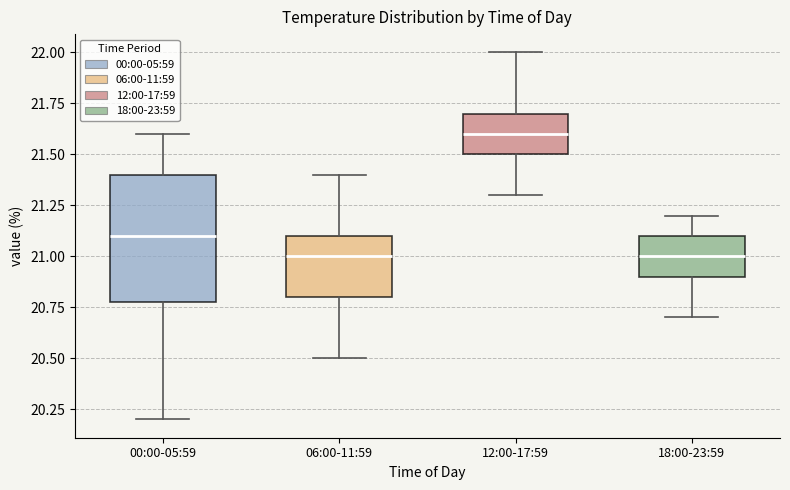

Reading left to right, transcribe this box plot: for each box, give where its median line is, the range the box spans, and where its two whiskers end, as read against the y-axis. The values are not printed on the chart, so give them approximately, as read against the axis.

00:00-05:59: median 21.1, box 20.8 to 21.4, whiskers 20.2 to 21.6
06:00-11:59: median 21.0, box 20.8 to 21.1, whiskers 20.5 to 21.4
12:00-17:59: median 21.6, box 21.5 to 21.7, whiskers 21.3 to 22.0
18:00-23:59: median 21.0, box 20.9 to 21.1, whiskers 20.7 to 21.2